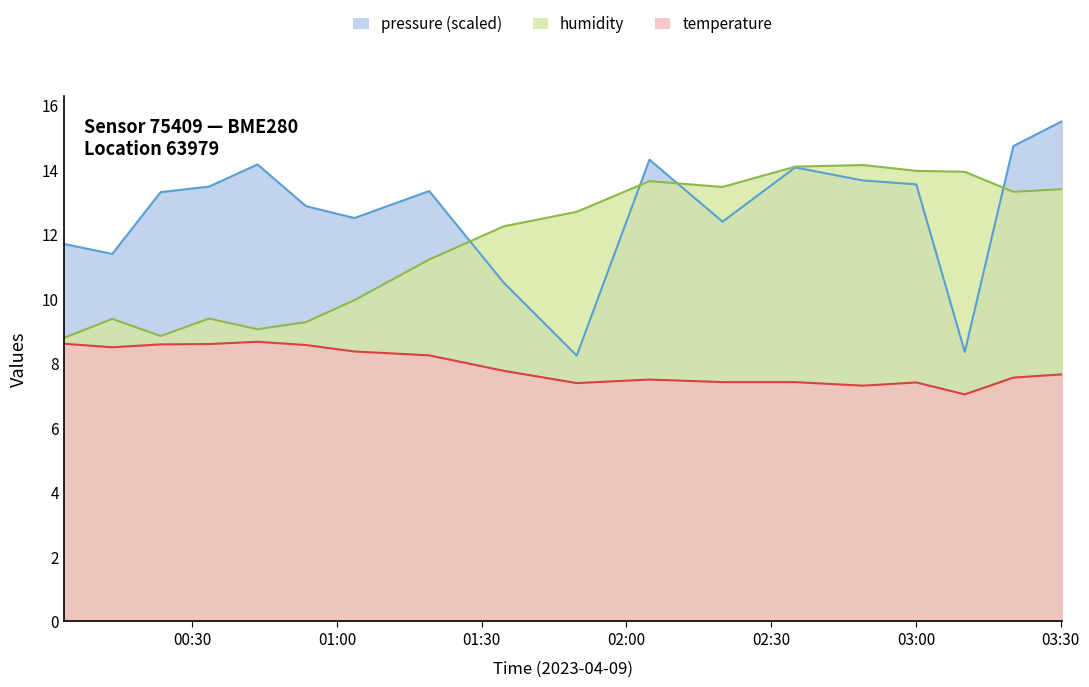

True or false: humidity has a value of 14.9 at 00:23.

False